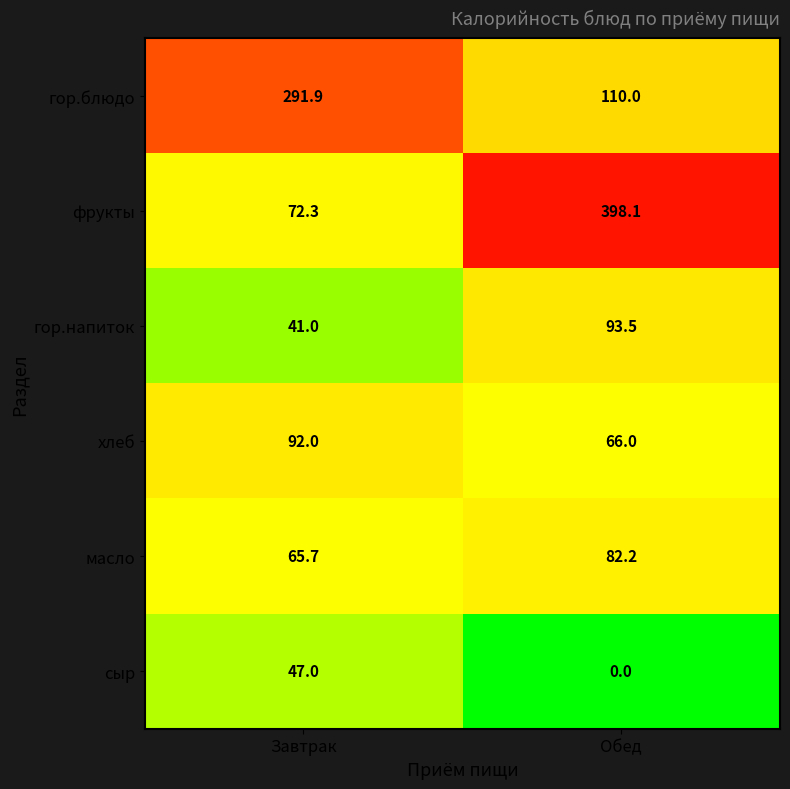

Which category has the highest value in the хлеб series?

Завтрак